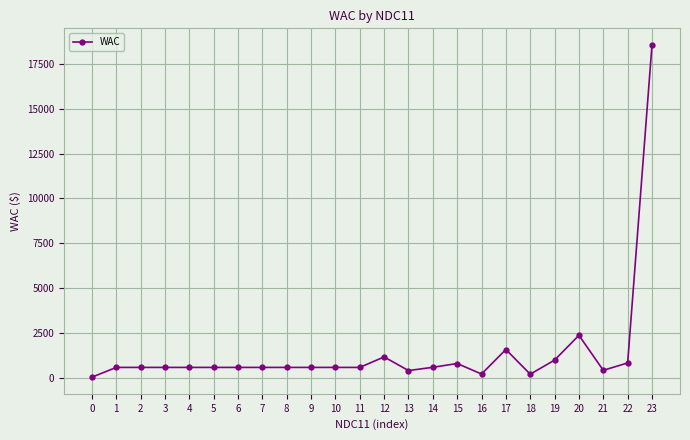

Which category has the highest value across all series?

23